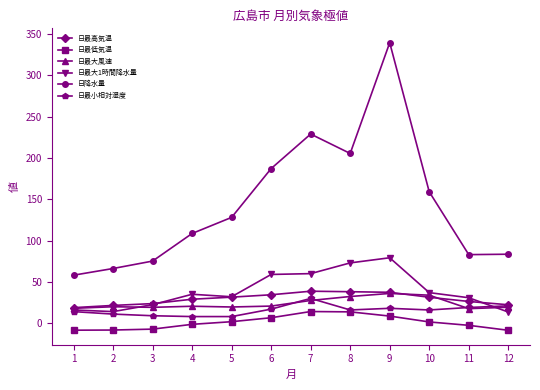

Where is 日降水量 nearest to the value 198?

8